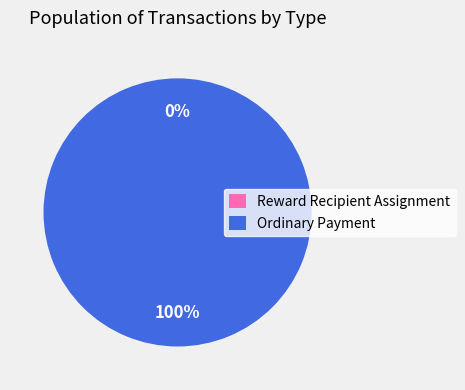

Count the number of slices in the pie.

2